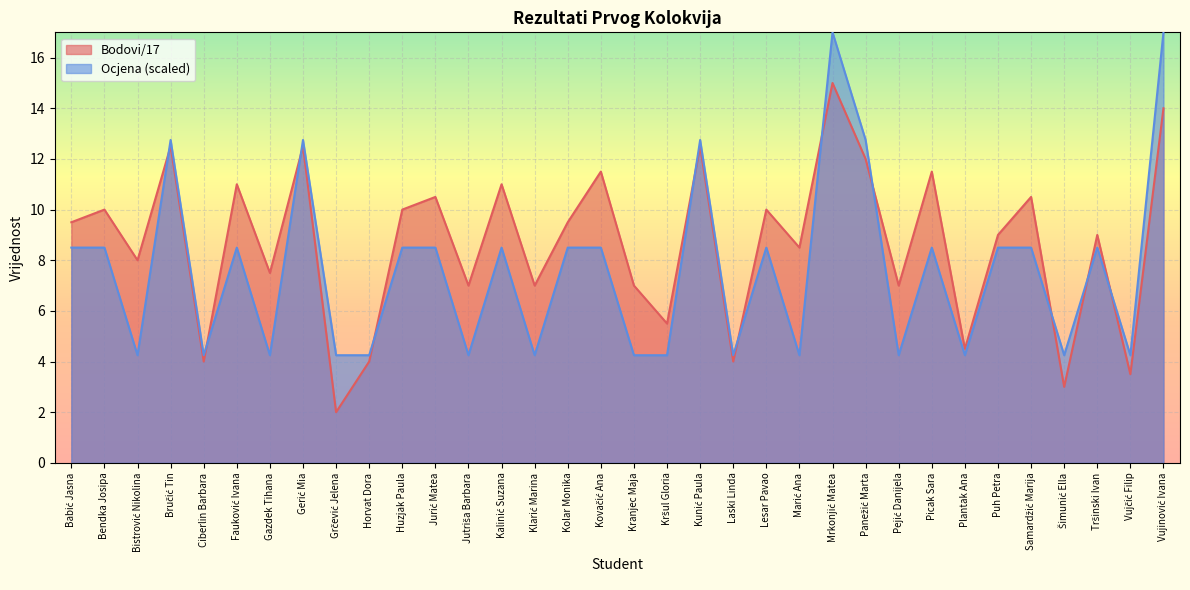

Is the value of Ocjena at Samardžić Marija greater than the value of Bodovi/17 at Plantak Ana?

Yes